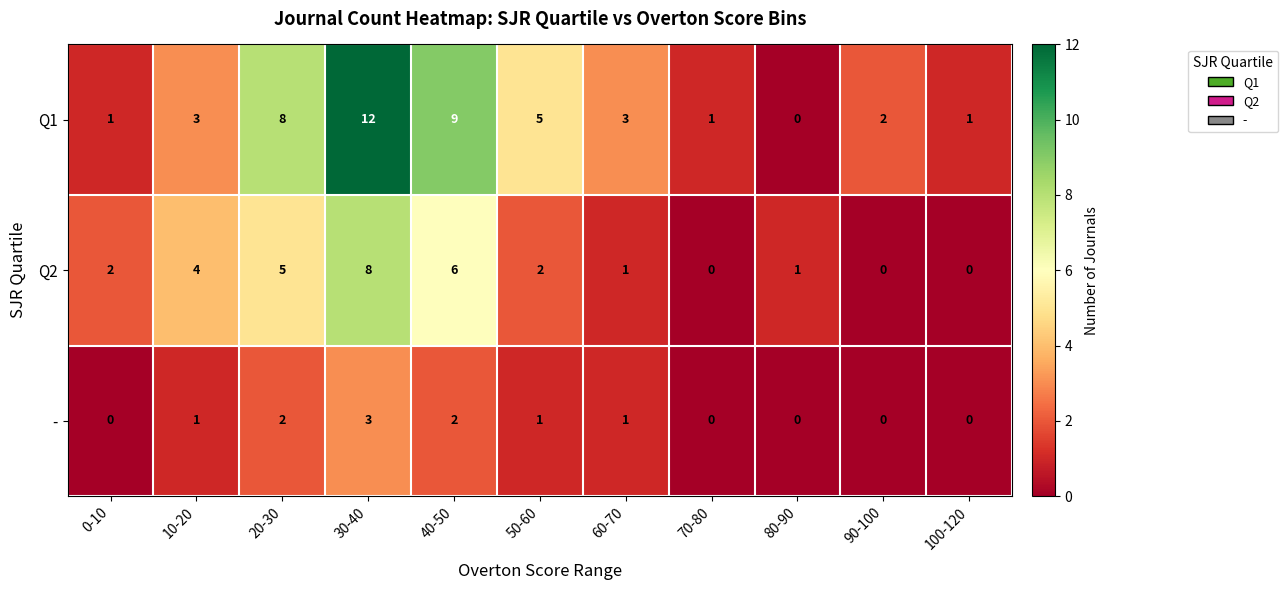

Which category has the highest value in the - series?

30-40